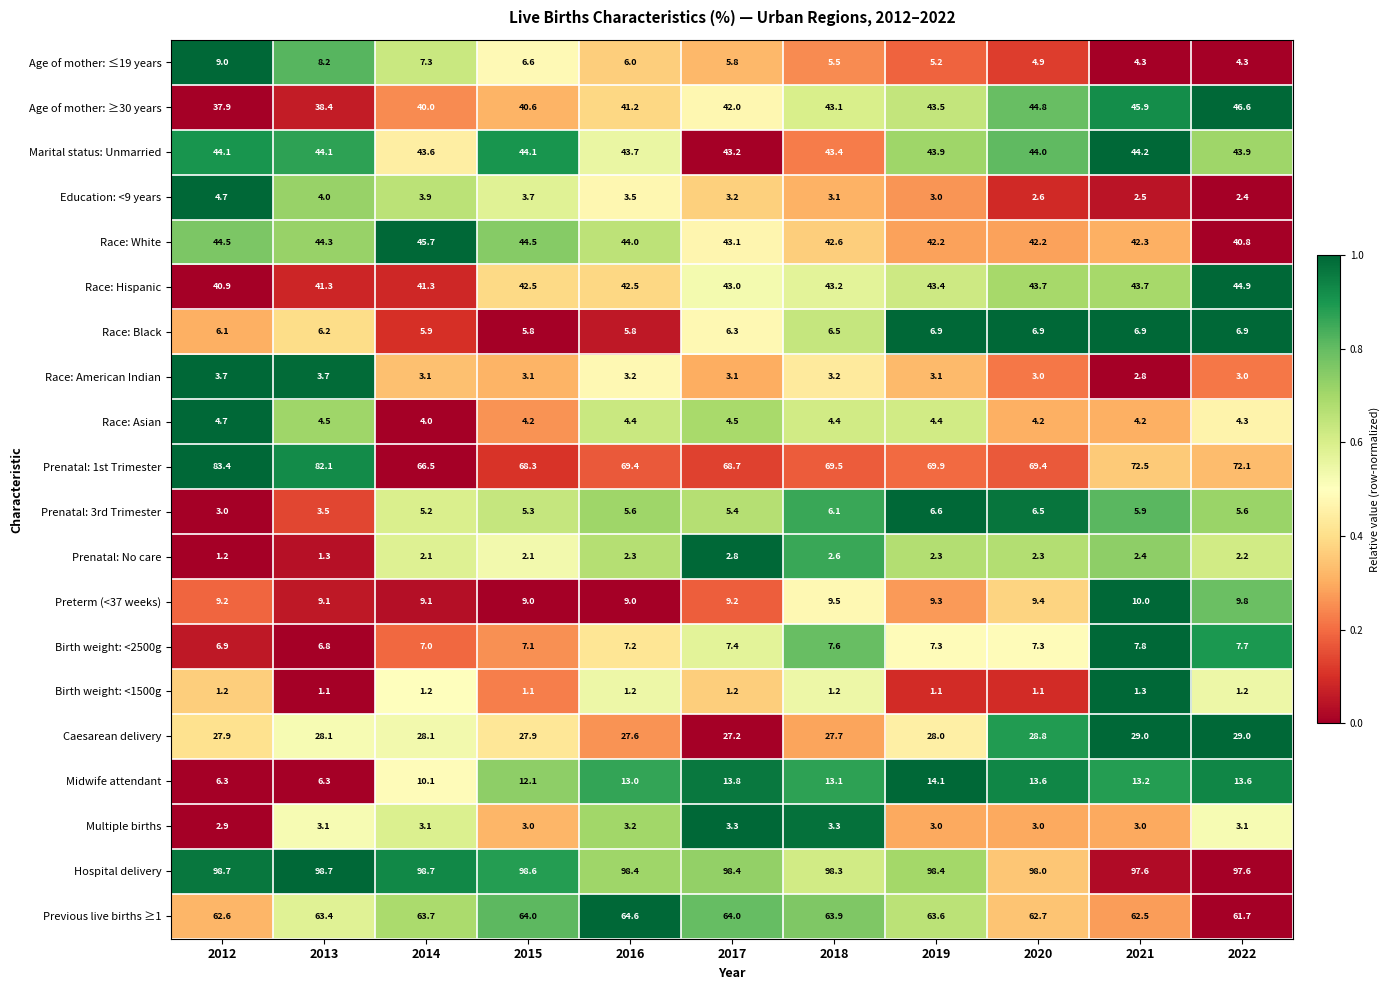

At 2018, list the series in order from largest to smallest.

Hospital delivery, Prenatal: 1st Trimester, Previous live births ≥1, Marital status: Unmarried, Race: Hispanic, Age of mother: ≥30 years, Race: White, Caesarean delivery, Midwife attendant, Preterm (<37 weeks), Birth weight: <2500g, Race: Black, Prenatal: 3rd Trimester, Age of mother: ≤19 years, Race: Asian, Multiple births, Race: American Indian, Education: <9 years, Prenatal: No care, Birth weight: <1500g